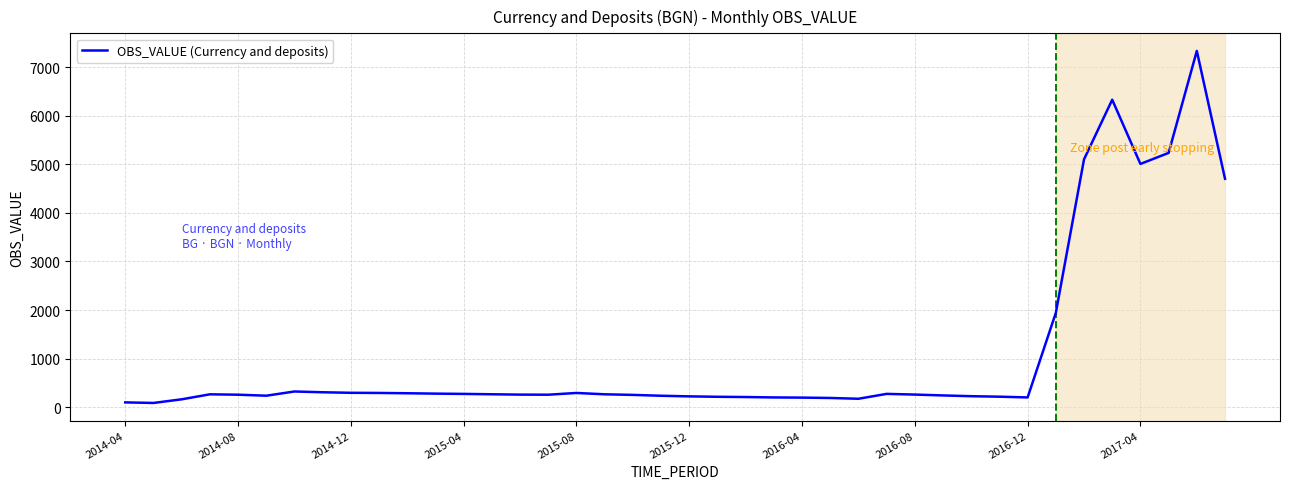

What is the difference between the maximum and minimum values?

7250.9